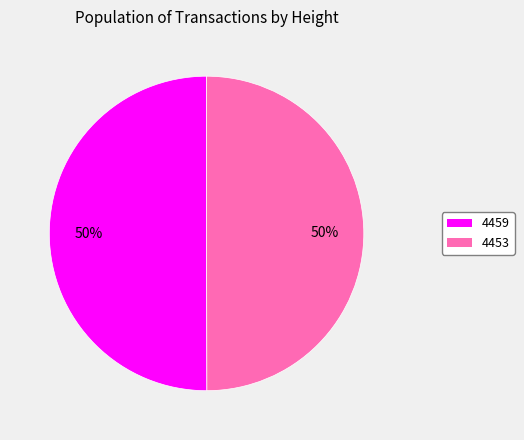

Approximately how many times larger is the value at 4453 compared to 4459?

1.0